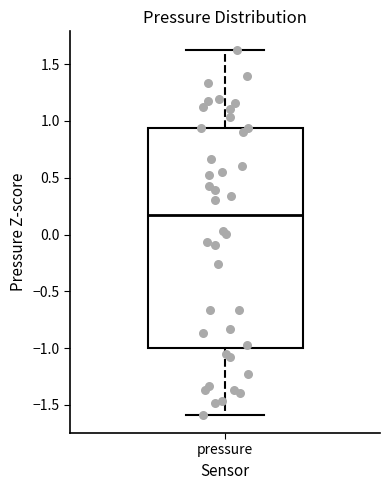

Read this box plot against the y-axis: the position of the median line, the range covered by the box, and the ends of both whiskers. The values are not printed on the chart, so give them approximately, as read against the axis.

median 0.15, box -1.00 to 0.95, whiskers -1.60 to 1.65